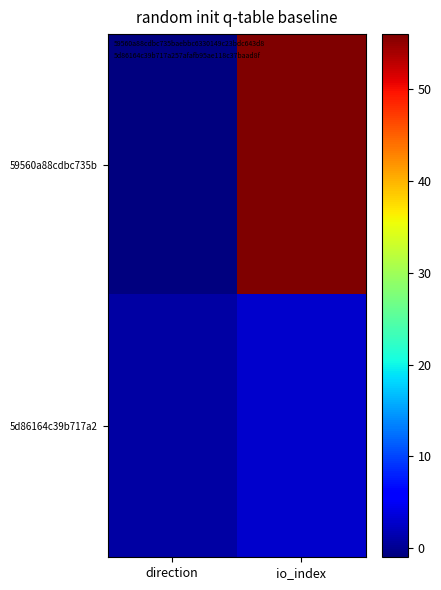

List the series in order of their overall mean, lowest first.

5d86164c39b717a2, 59560a88cdbc735b